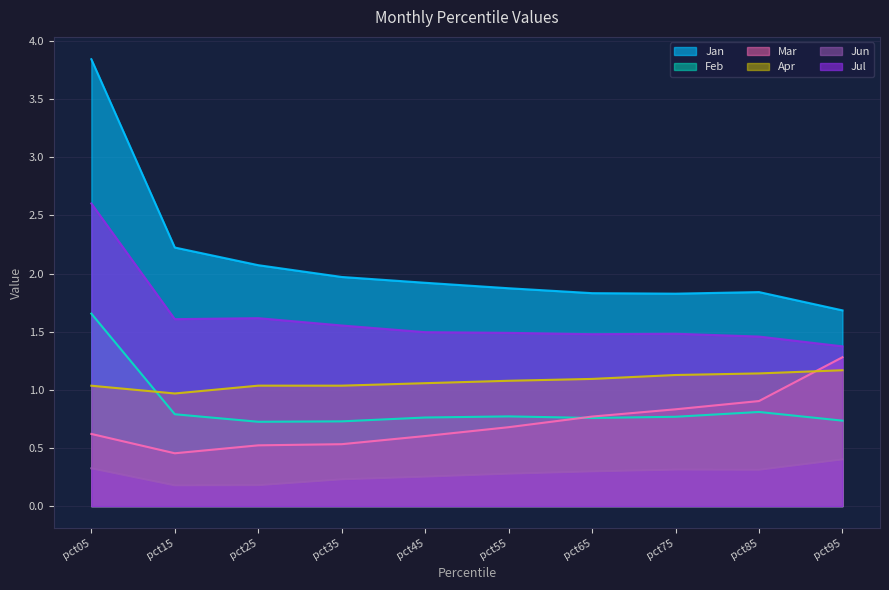

Where is the first local minimum for Jun?

pct15